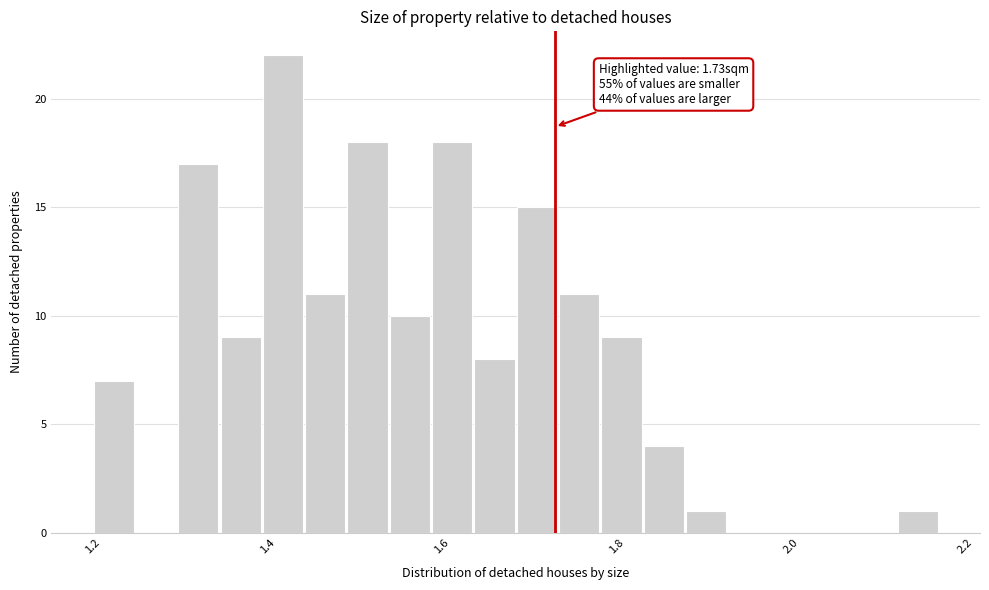

Around what value on the x-axis is the tallest bar? Give the approximate position of its centre, as read against the axis.

1.42